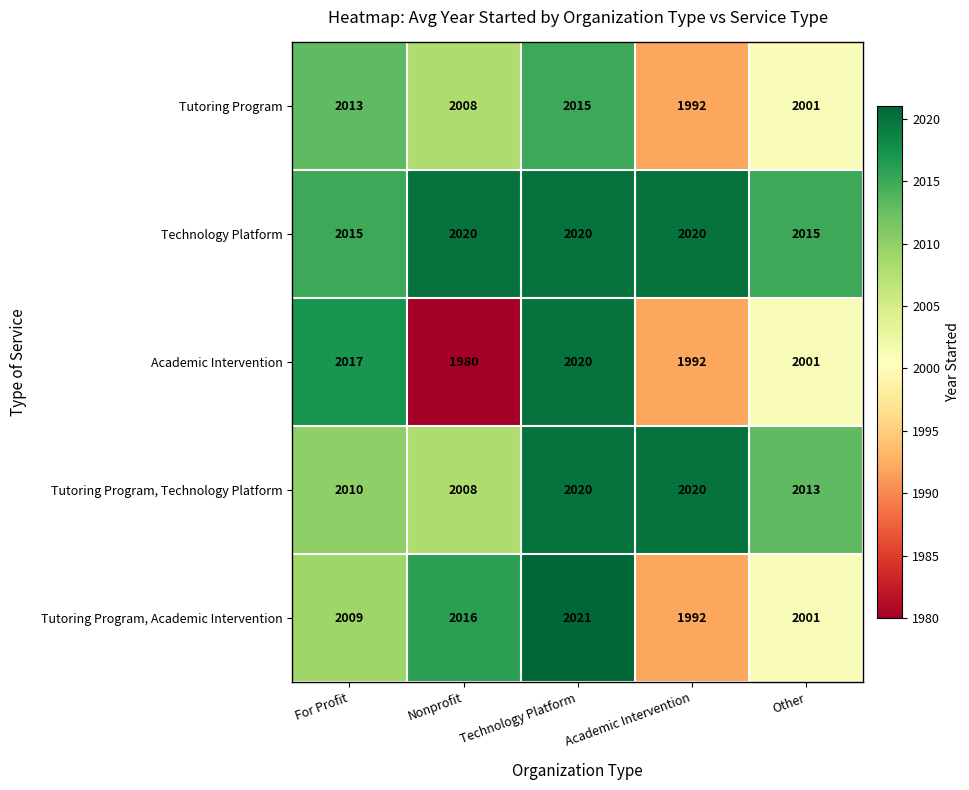

Count the Technology Platform values in the range 2015 to 2020.

5